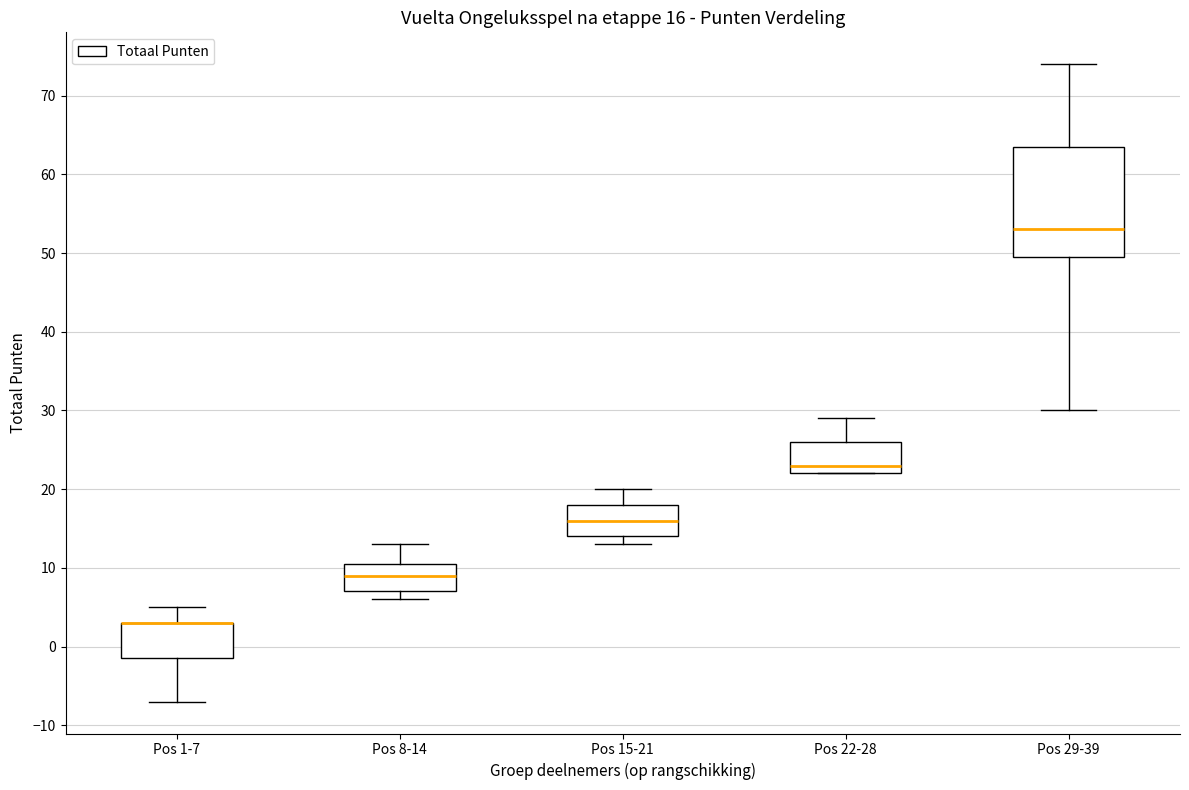

Comparing the boxes themselves (not the whiskers), which one is the tallest?

Pos 29-39